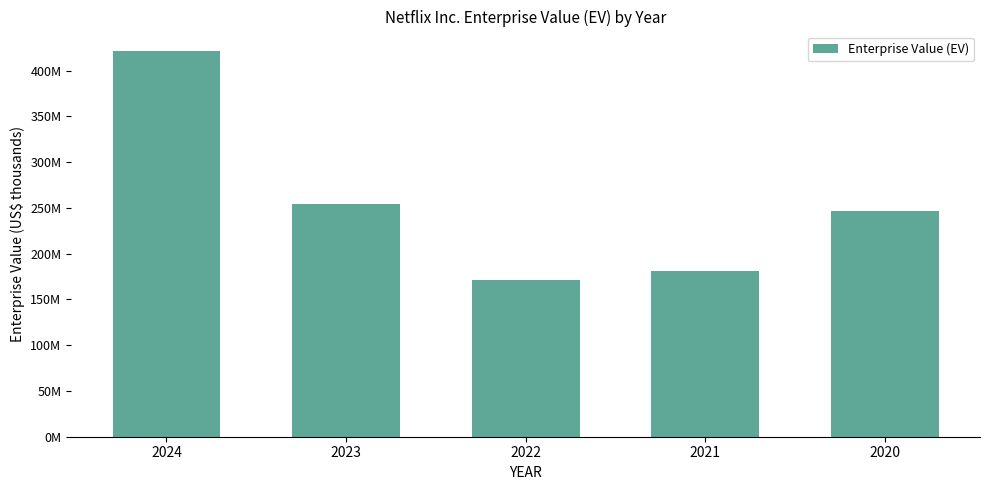

Does the chart contain any negative values?

No